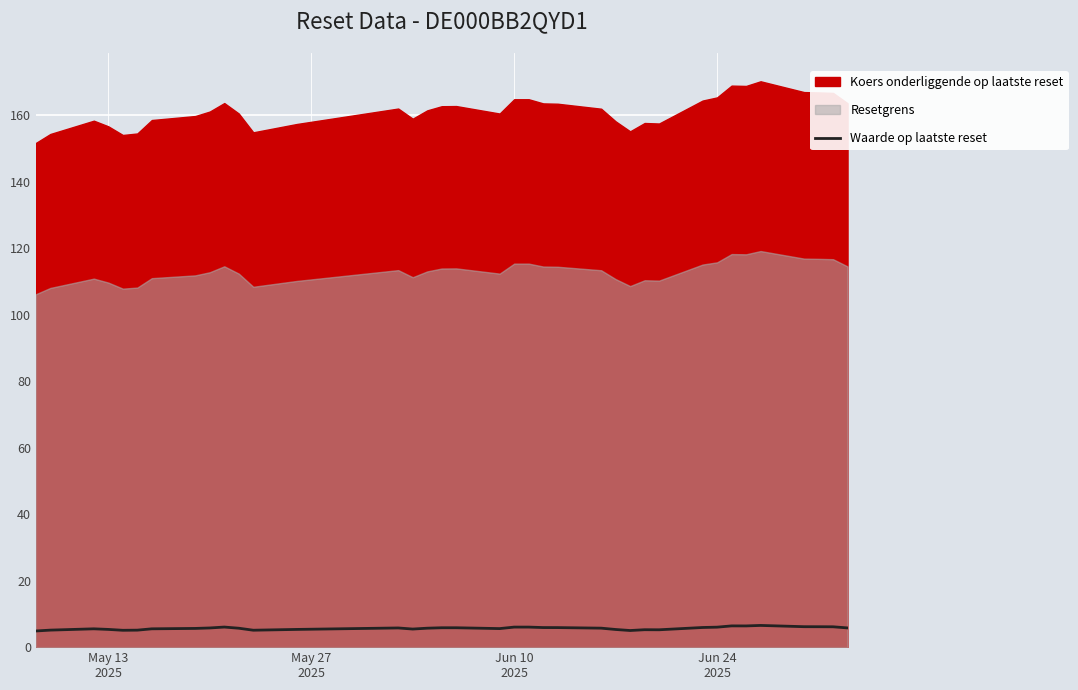

The value at May 13
2025 is 7.2. True or false?

False